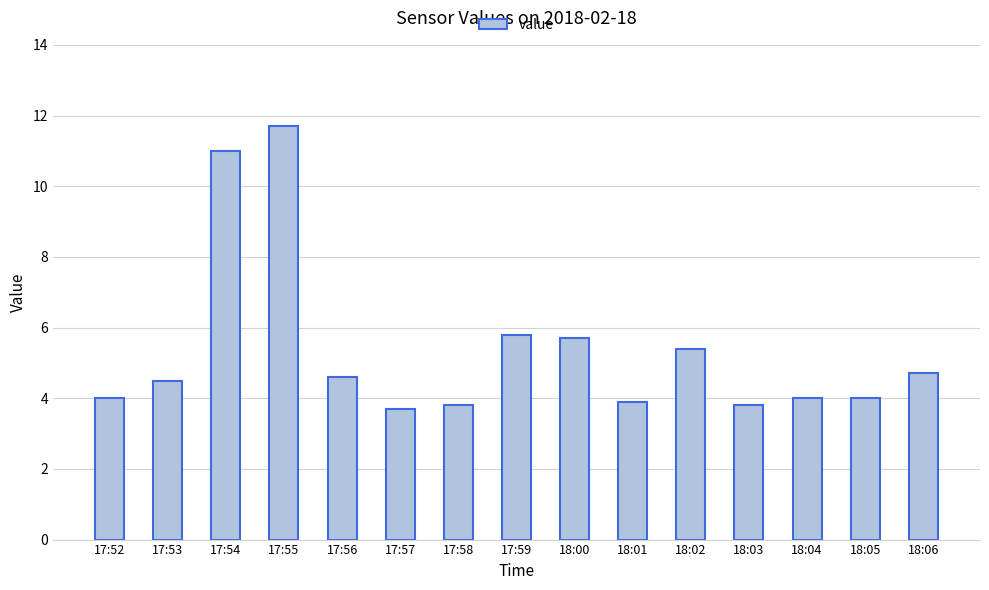

Read the value at 17:56.

4.6